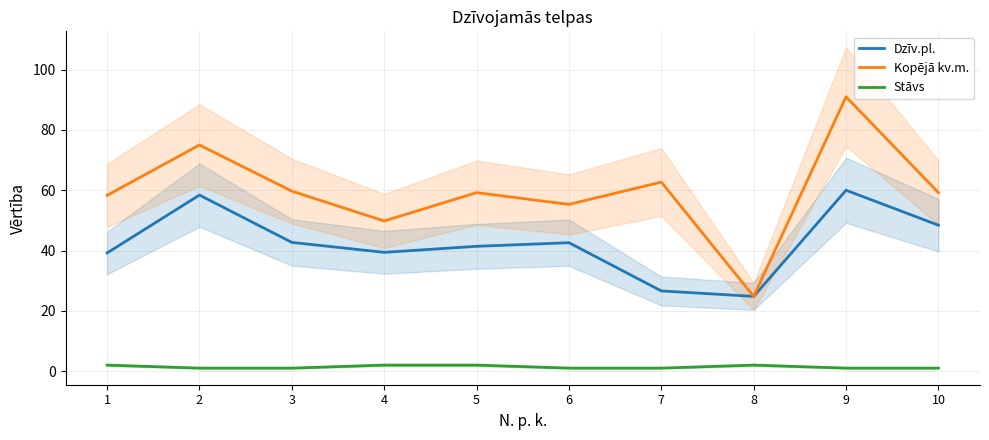

What is the total value across all series at 9?

152.0